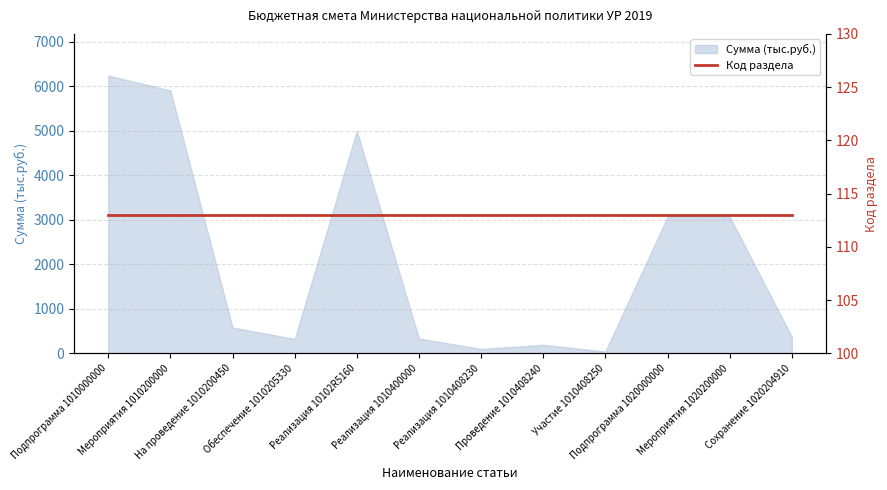

Is it true that the value at Участие 1010408250 is 42.0?

True